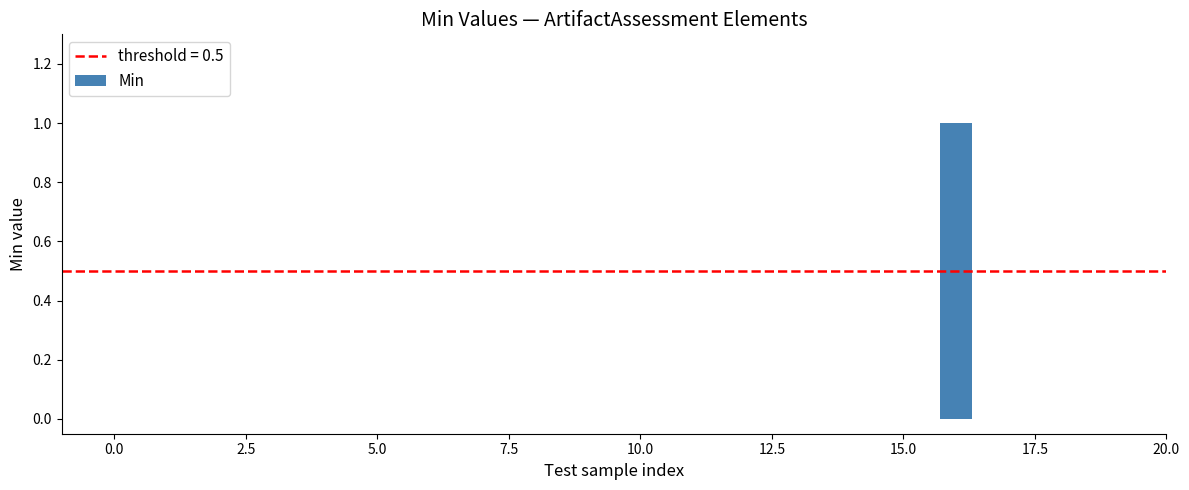

Are the bars horizontal?

No